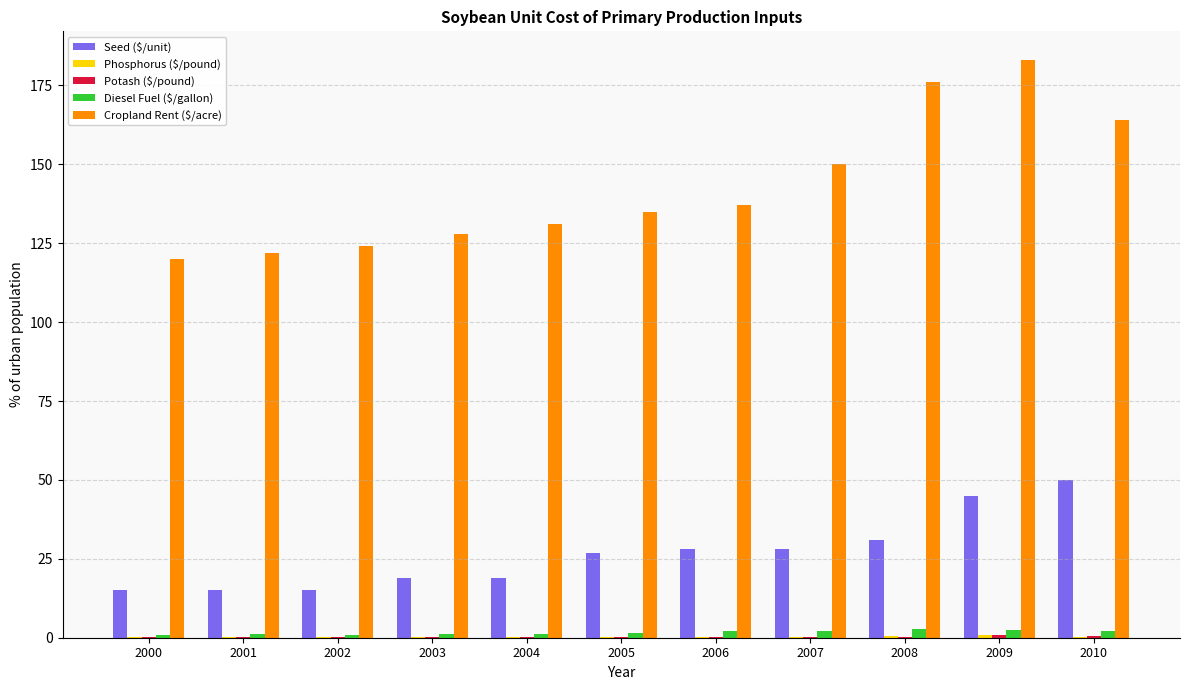

Does the chart contain stacked bars?

No